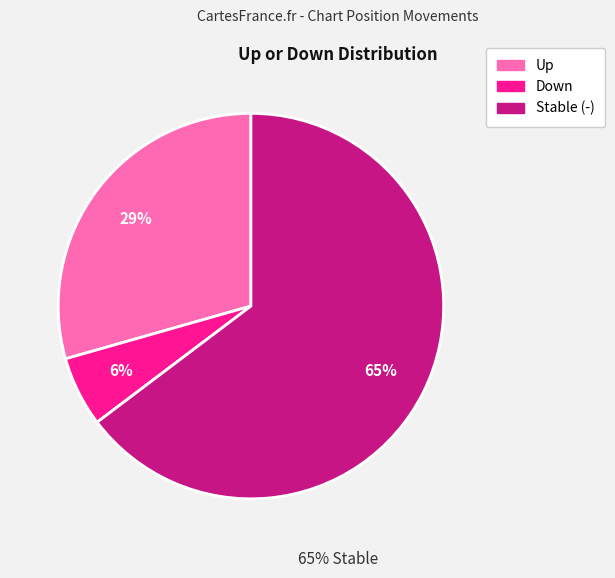

Which has a higher value, Down or Stable (-)?

Stable (-)